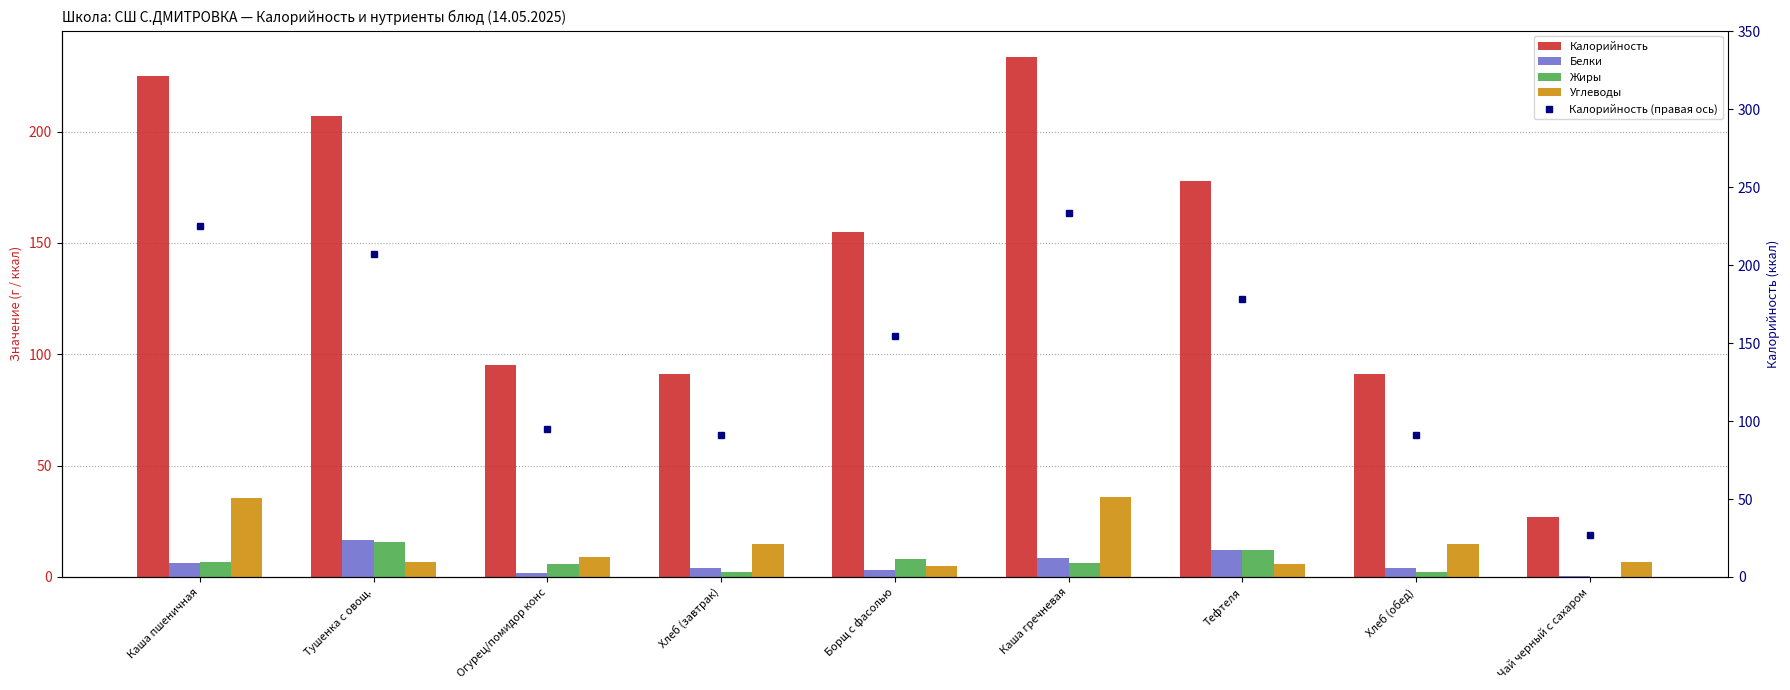

How many groups of bars are there?

9